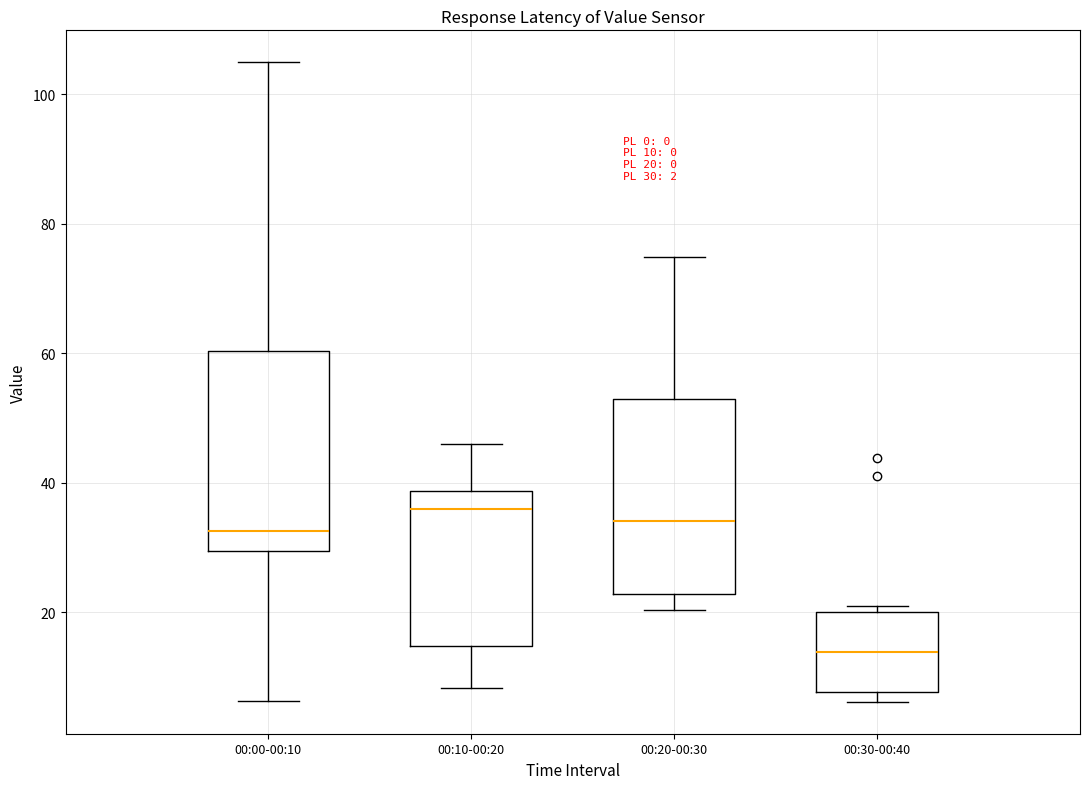

Which box's median line is the lowest?

00:30-00:40